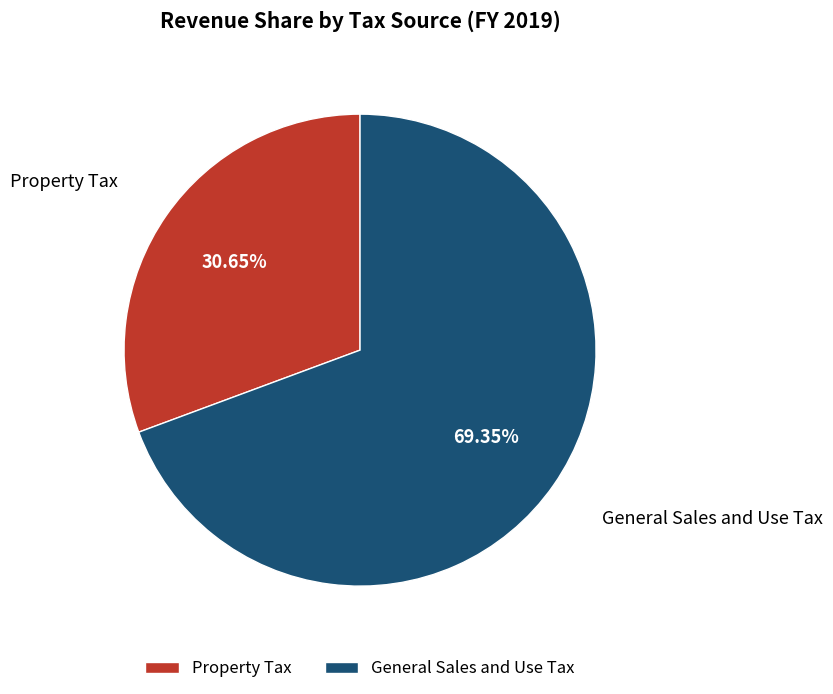

How many segments does this pie chart have?

2